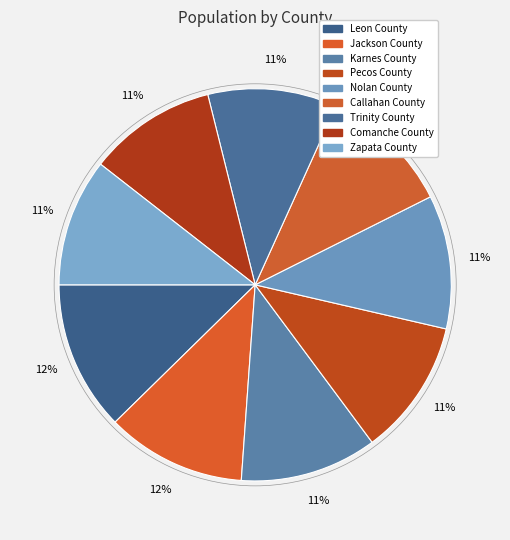

What percentage is the Jackson County slice, to the nearest percent?

12%